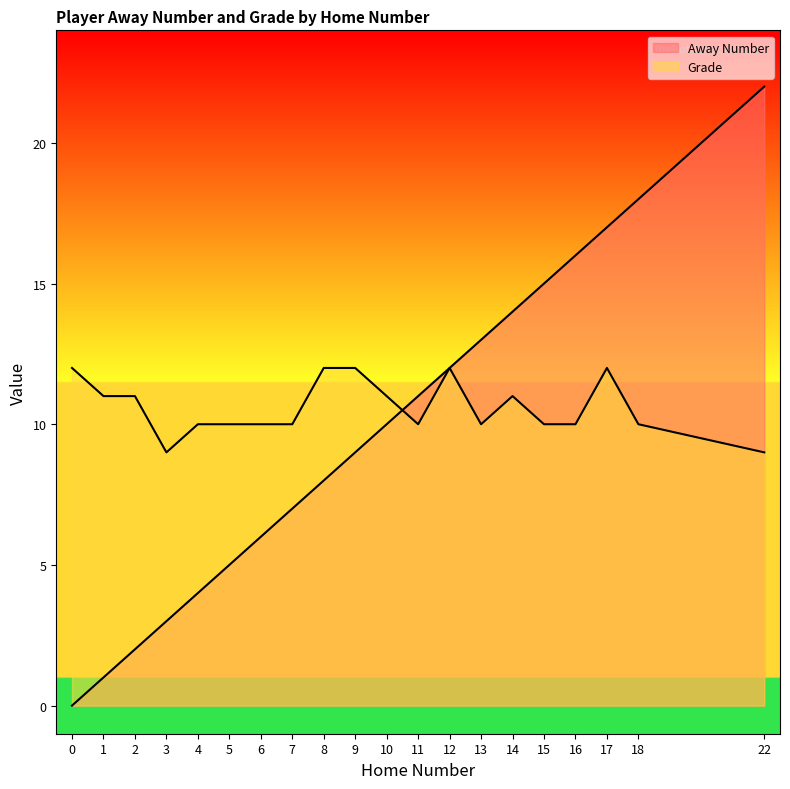

List the labels in order of Grade value, largest first.

0, 8, 9, 12, 17, 1, 2, 10, 14, 4, 5, 6, 7, 11, 13, 15, 16, 18, 3, 22